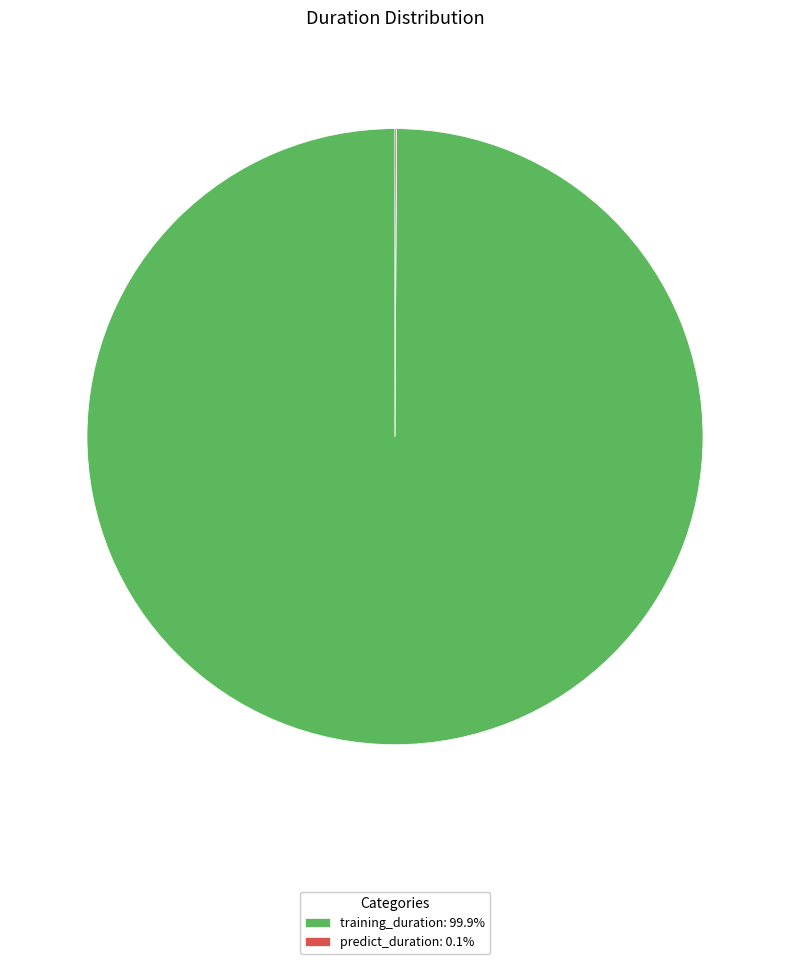

Which category has the biggest portion of the pie?

training_duration